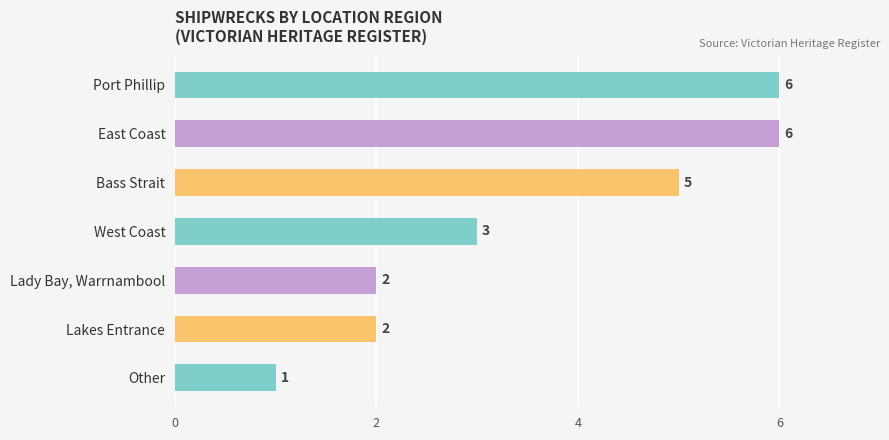

Reading top to bottom, what are all the values shown in this chart?

6	6	5	3	2	2	1